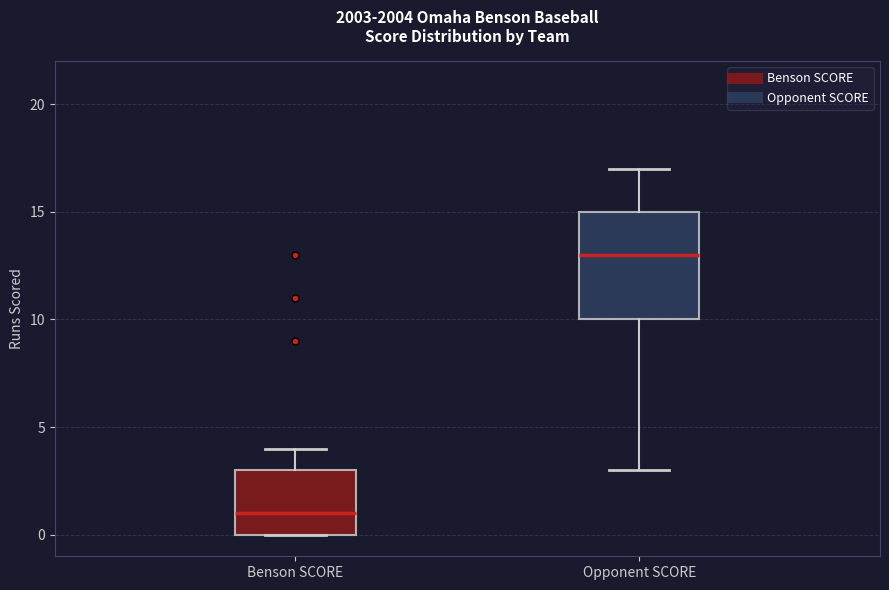

Reading left to right, read every box against the y-axis: the position of its median line, the range the box covers, and the ends of its whiskers. The values are not printed on the chart, so give them approximately, as read against the axis.

Benson SCORE: median 1, box 0 to 3, whiskers 0 to 4
Opponent SCORE: median 13, box 10 to 15, whiskers 3 to 17